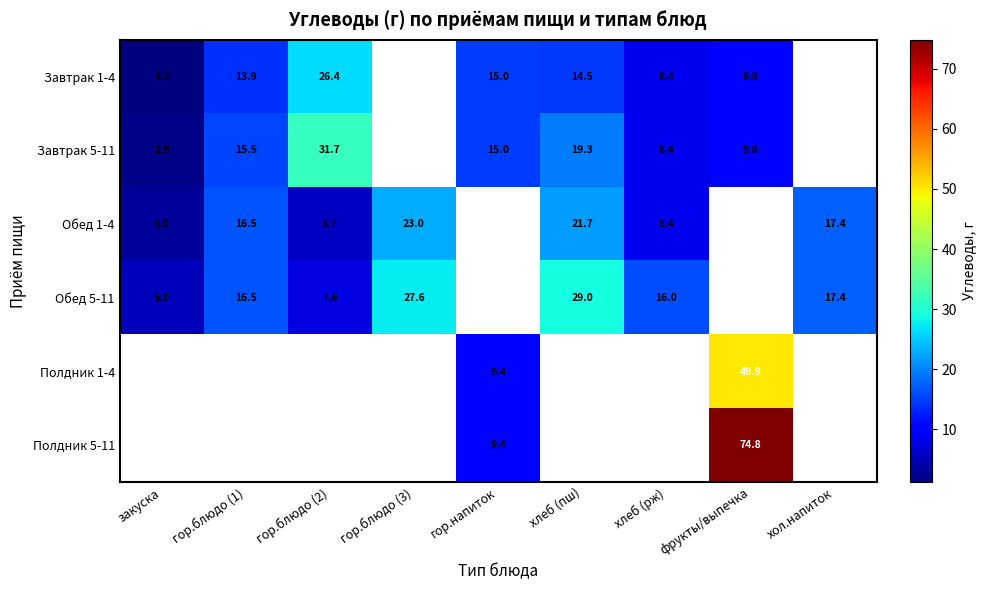

The value of Завтрак 1-4 at гор.напиток is 15.0. True or false?

True